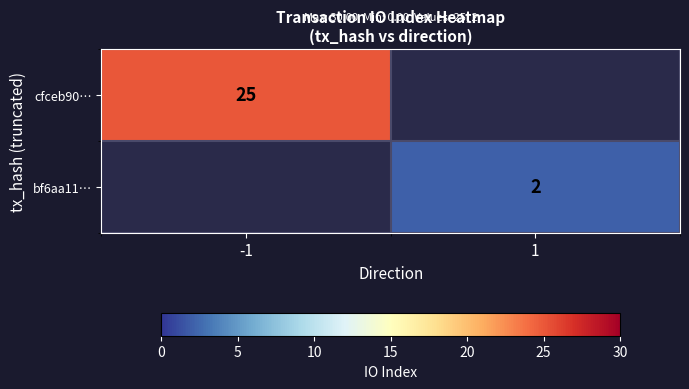

The cfceb90… series shows 33.4 at -1. True or false?

False